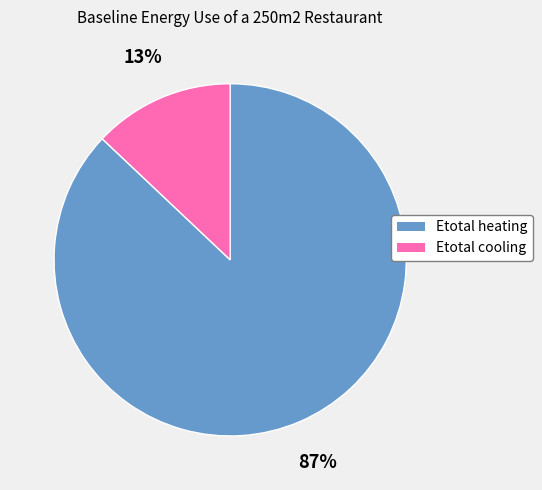

How many segments does this pie chart have?

2